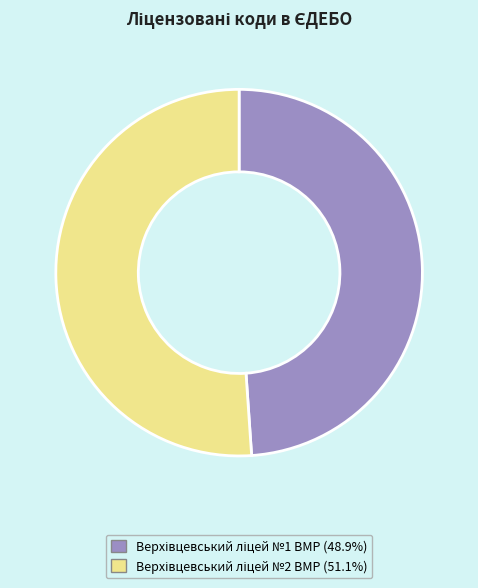

Is there any slice that represents more than half of the pie?

Yes